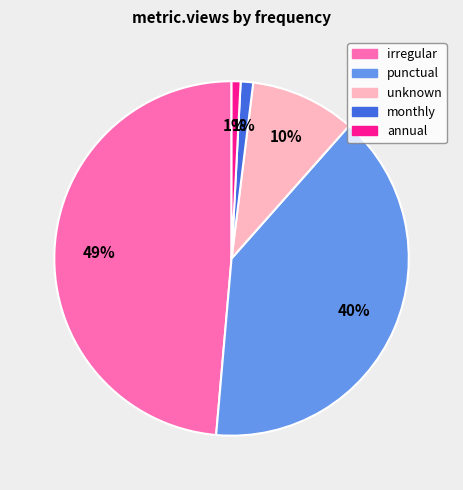

To the nearest percent, what is the difference between the largest and smallest slice percentages?

48%